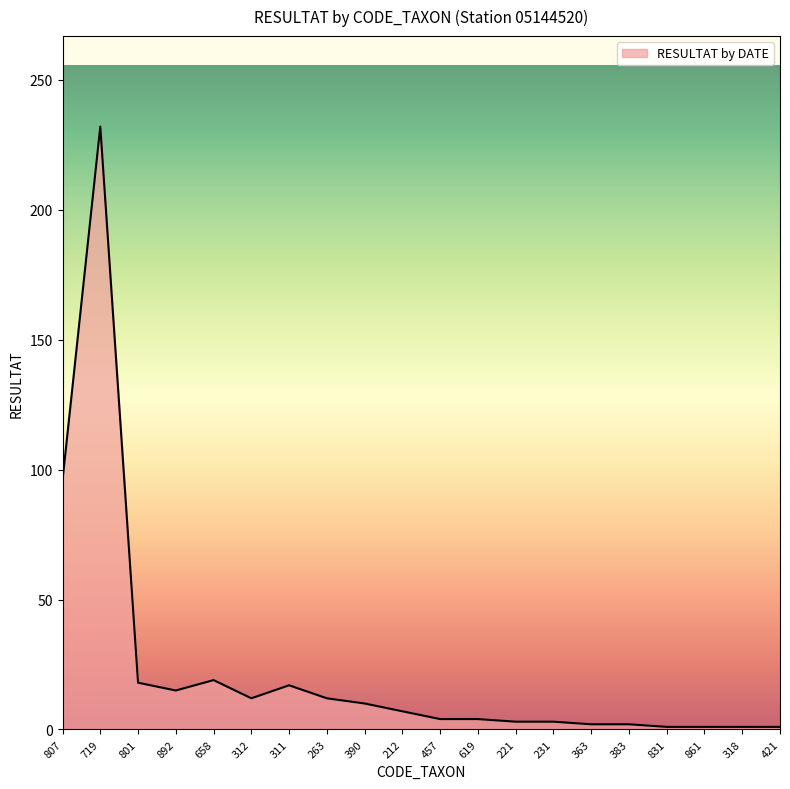

What is the difference between the values at 807 and 312?

84